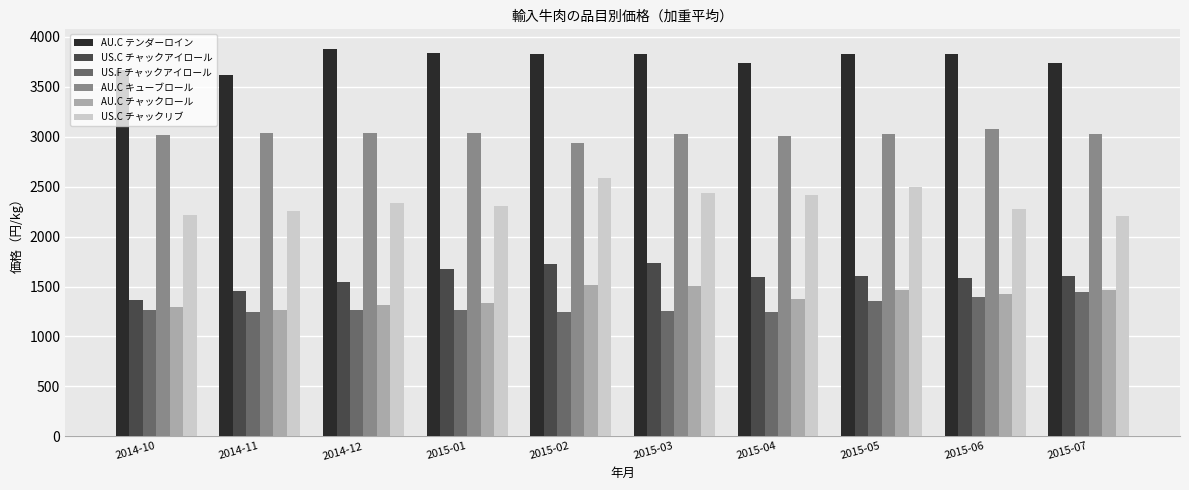

At 2015-05, list the series in order from largest to smallest.

AU.C テンダーロイン, AU.C キューブロール, US.C チャックリブ, US.C チャックアイロール, AU.C チャックロール, US.F チャックアイロール